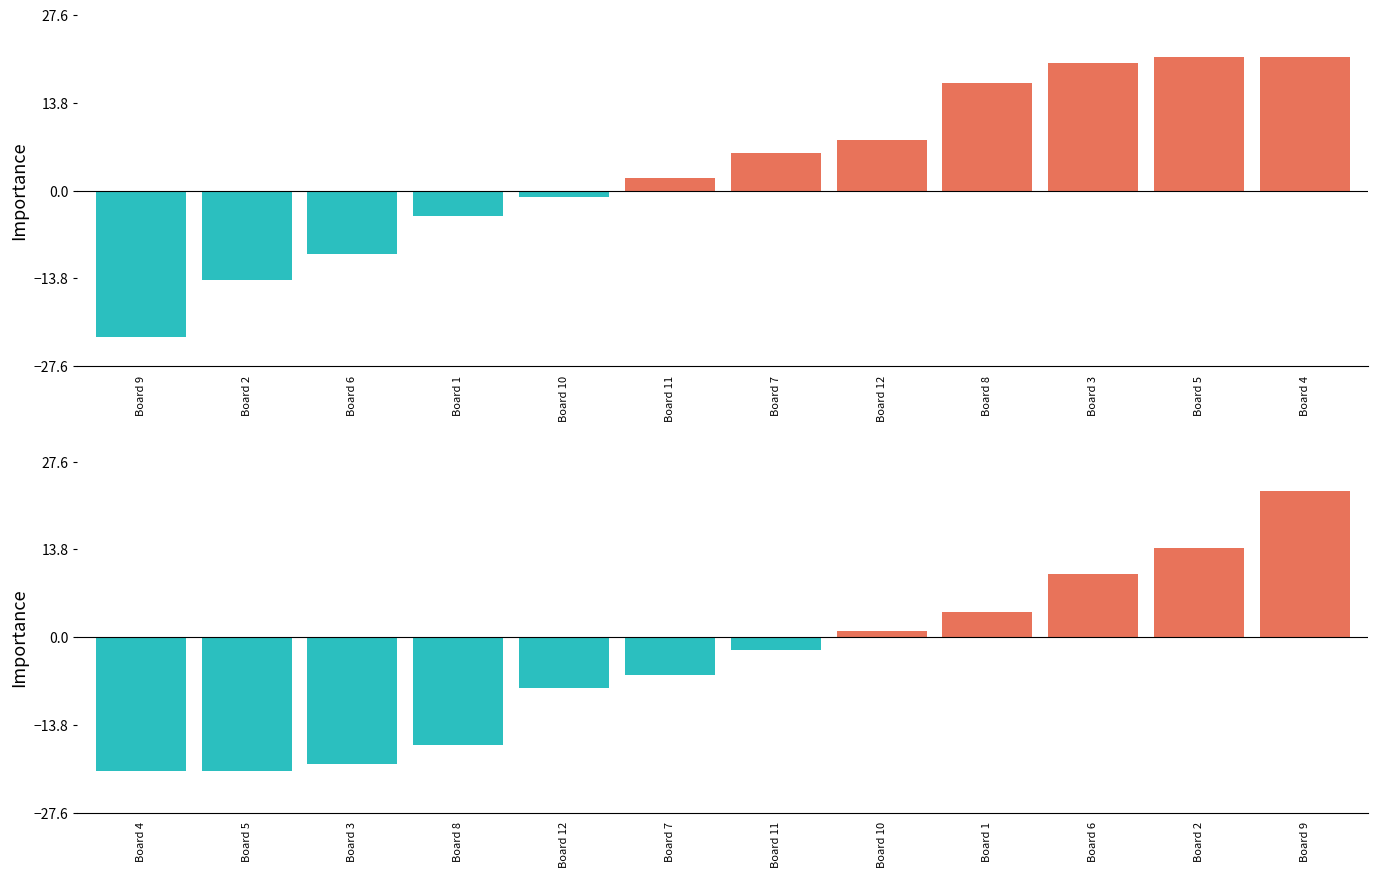

What is the difference between the values at Board 10 and Board 12?

9